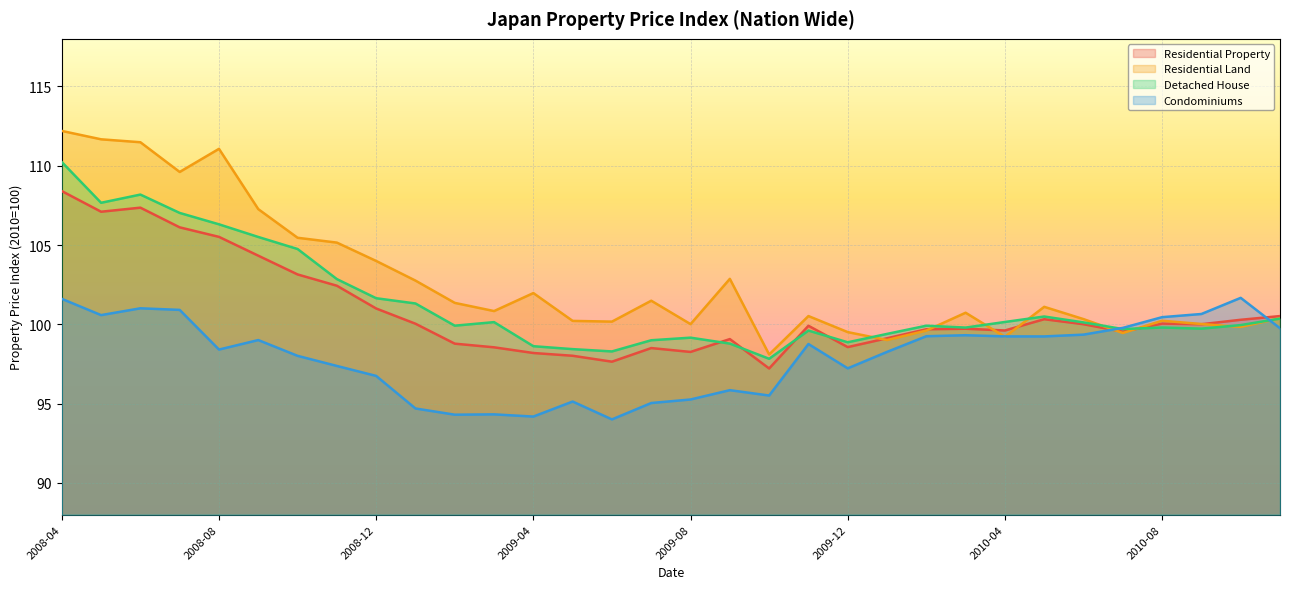

What is the difference between the Detached House values at 2008-05 and 2008-07?

0.6